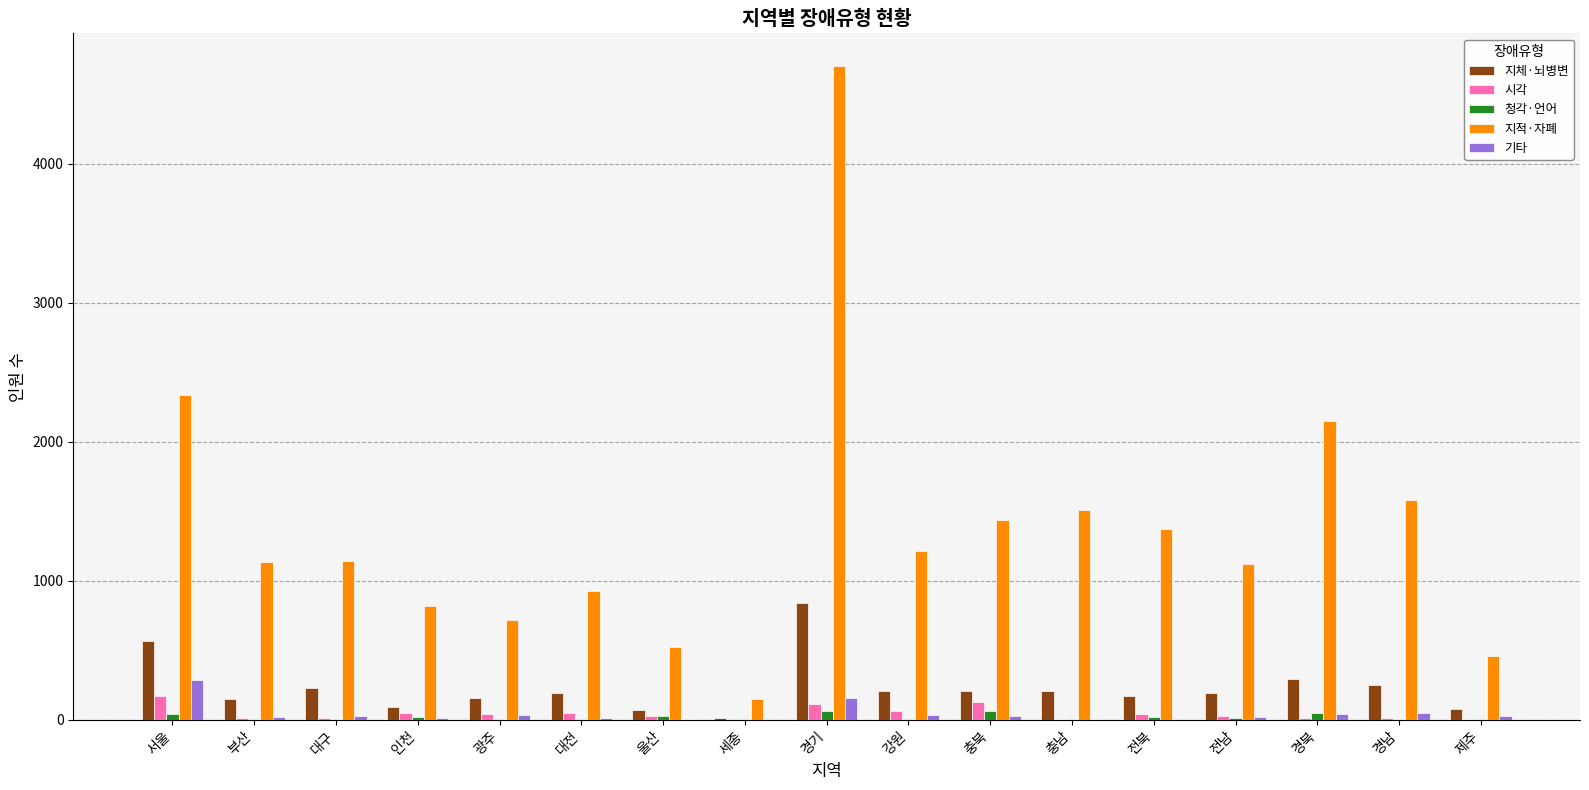

What are all the series names shown in the legend?

지체·뇌병변, 시각, 청각·언어, 지적·자폐, 기타